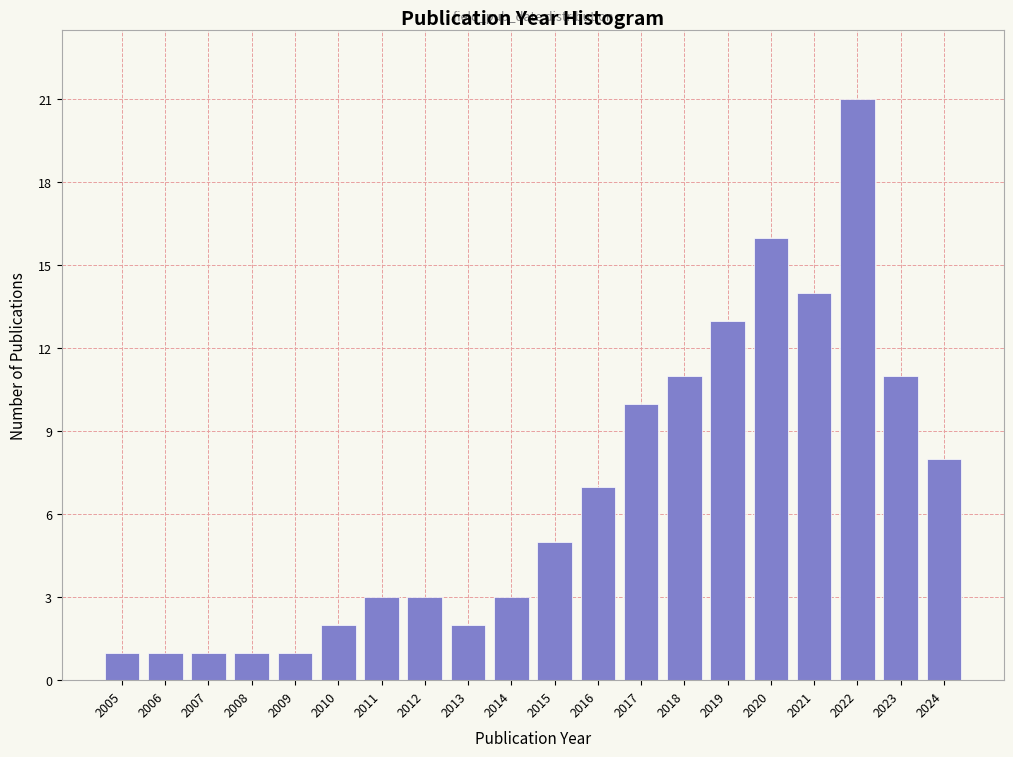

Reading left to right, list all the values displayed in this chart.

2005=1	2006=1	2007=1	2008=1	2009=1	2010=2	2011=3	2012=3	2013=2	2014=3	2015=5	2016=7	2017=10	2018=11	2019=13	2020=16	2021=14	2022=21	2023=11	2024=8